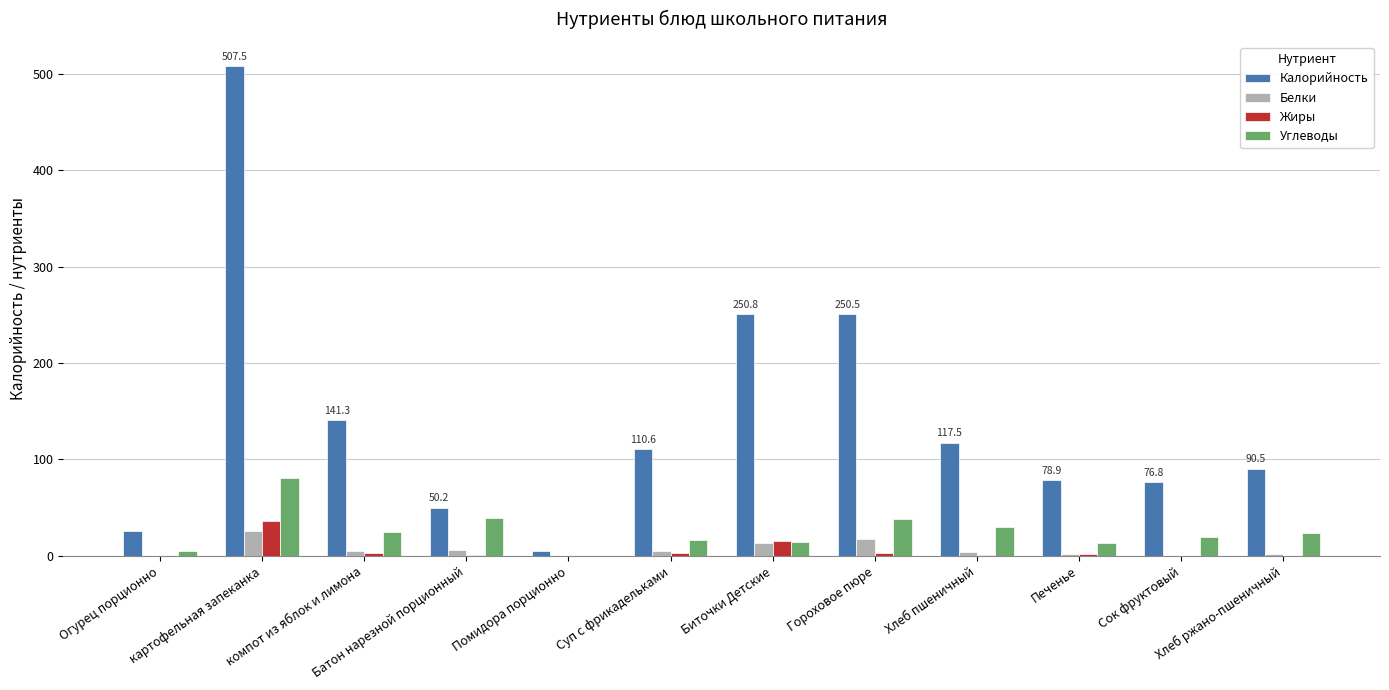

How many data points in Белки are above 4?

7